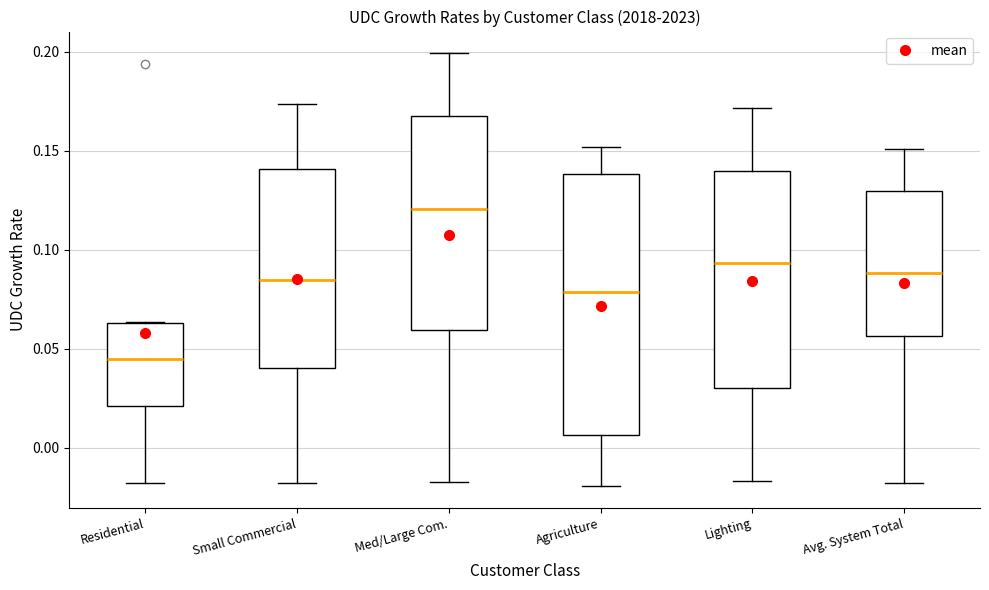

Which box's median line is the highest?

Med/Large Com.